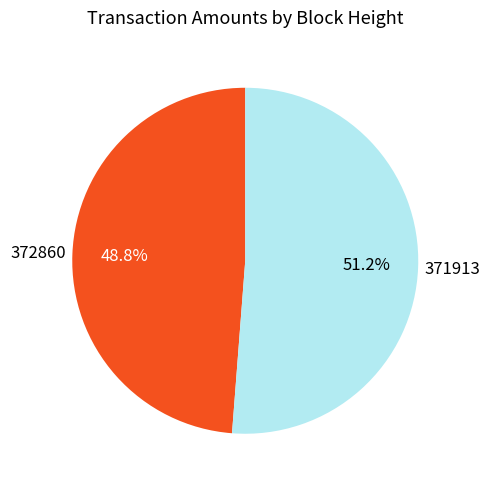

Is it true that 371913 is 51% of the pie?

True